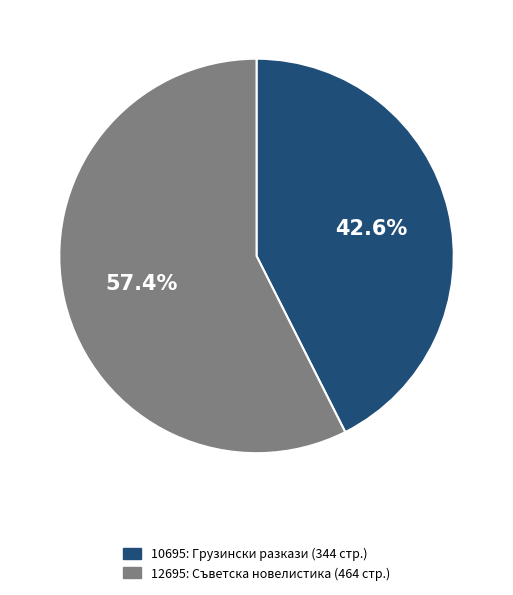

Which category has the smallest portion of the pie?

10695